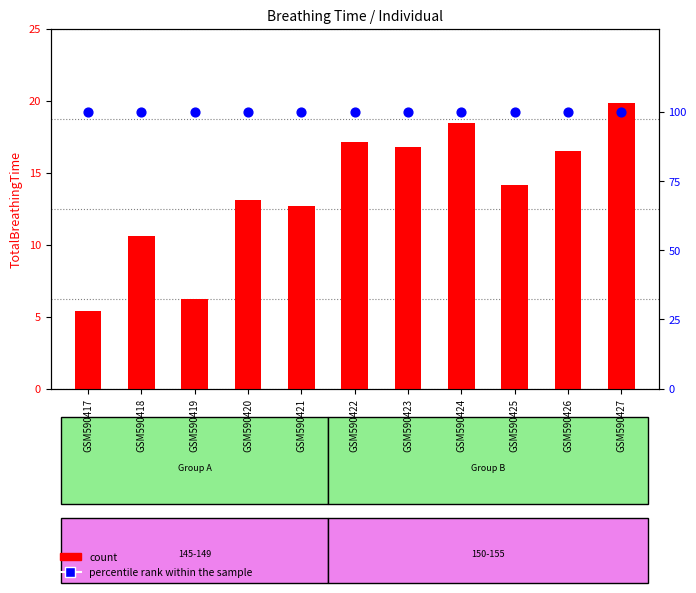

Is the value of count at GSM590419 greater than the value of percentile rank within the sample at GSM590427?

No